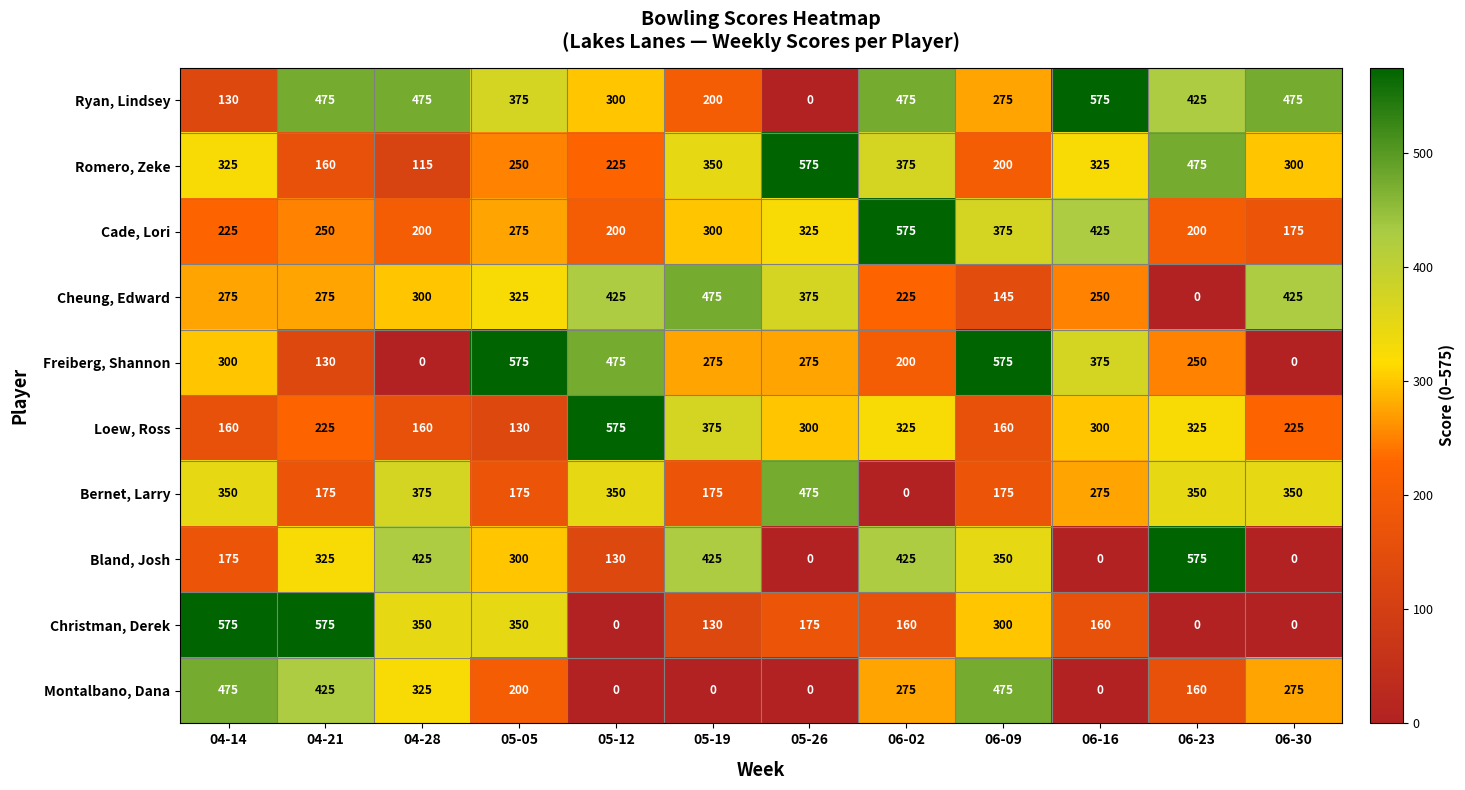

At how many categories does at least one series exceed 38?

12